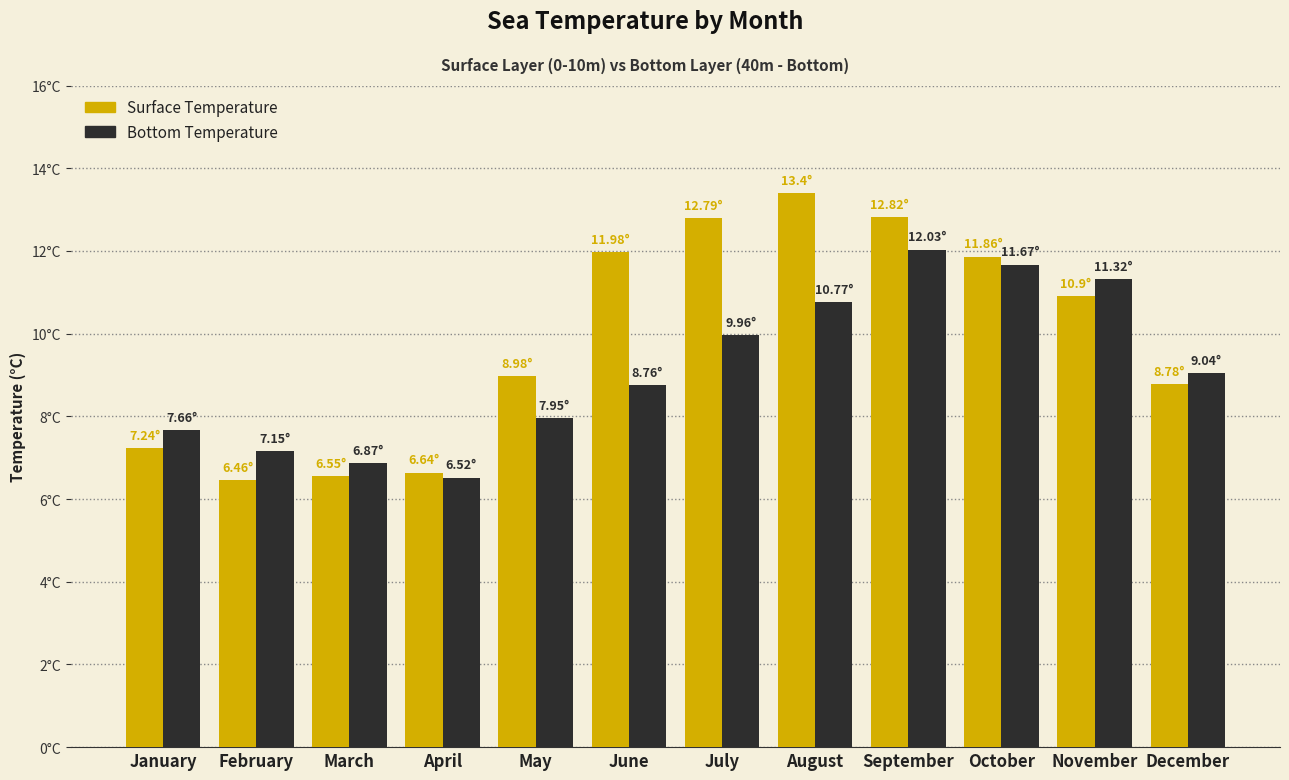

What value does the Bottom Temperature series have at July?

10.0